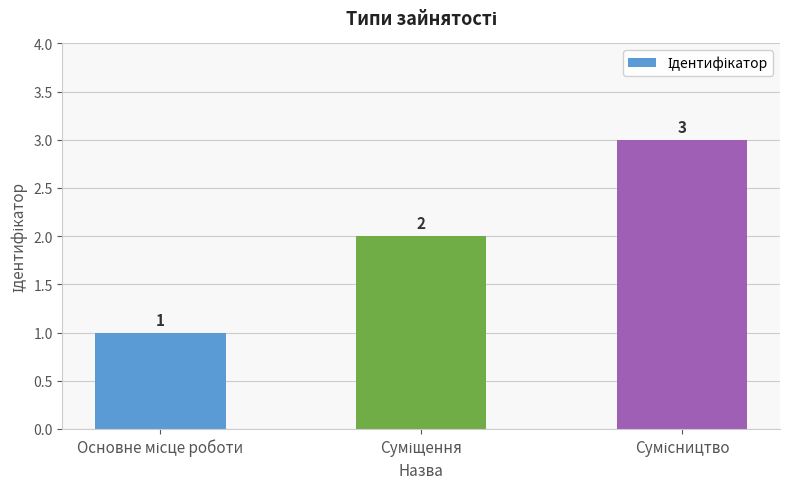

Are the bars grouped side by side (vs. stacked)?

No